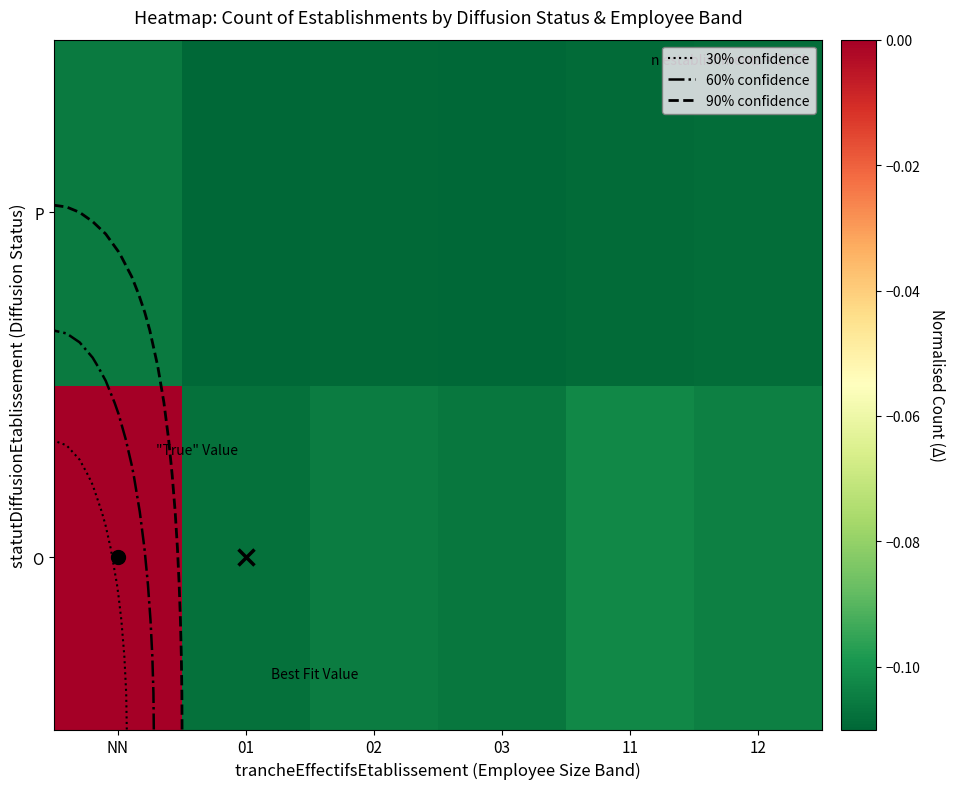

At which category is the sum across all series the highest?

NN